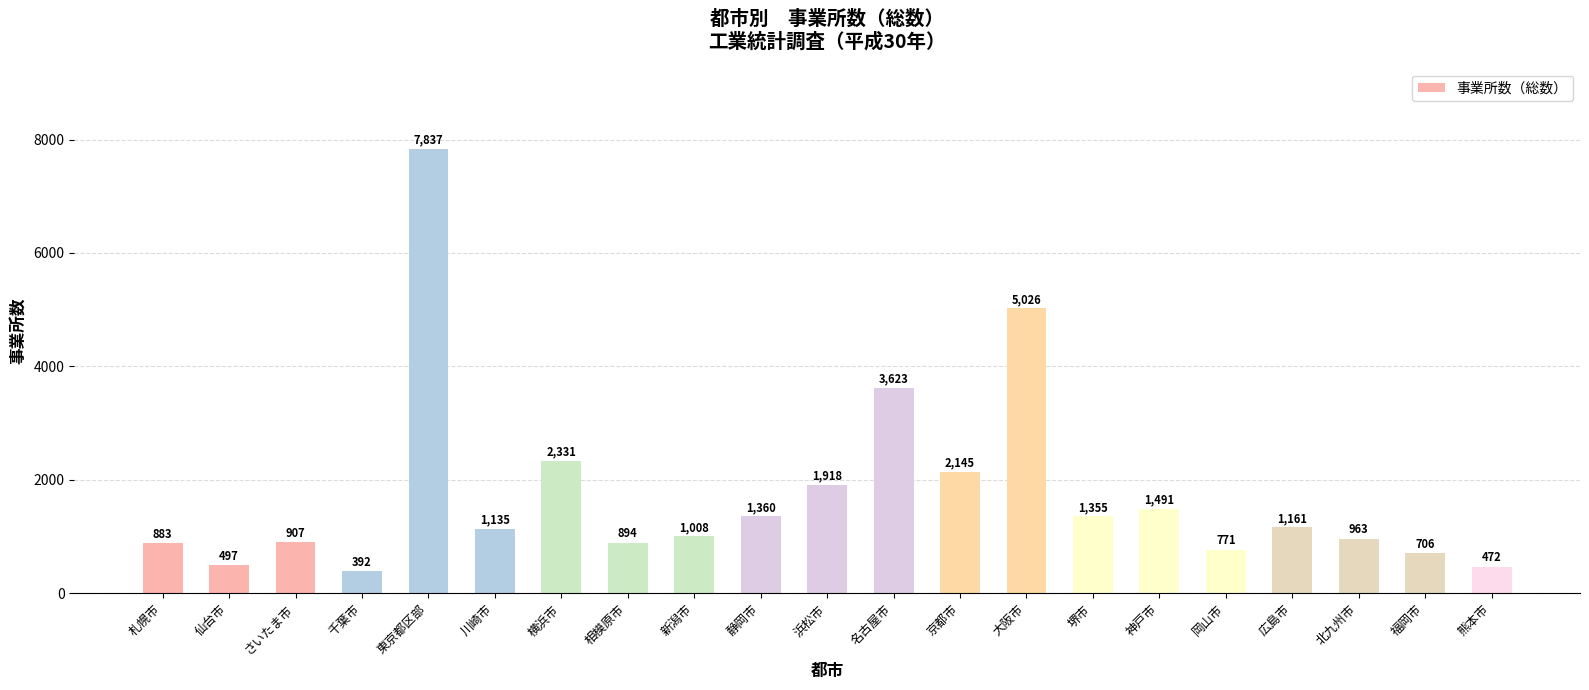

How many categories are shown in the chart?

21